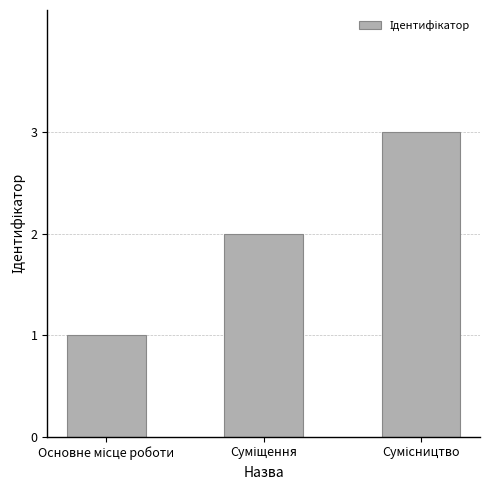

What is the maximum value shown in the chart?

3